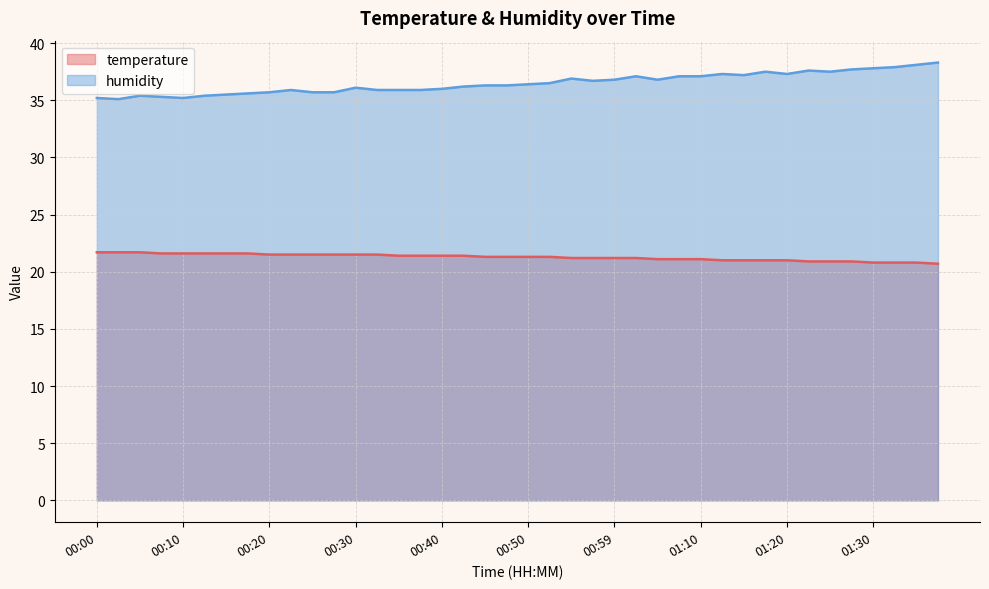

How many values in the temperature series exceed 21?

29